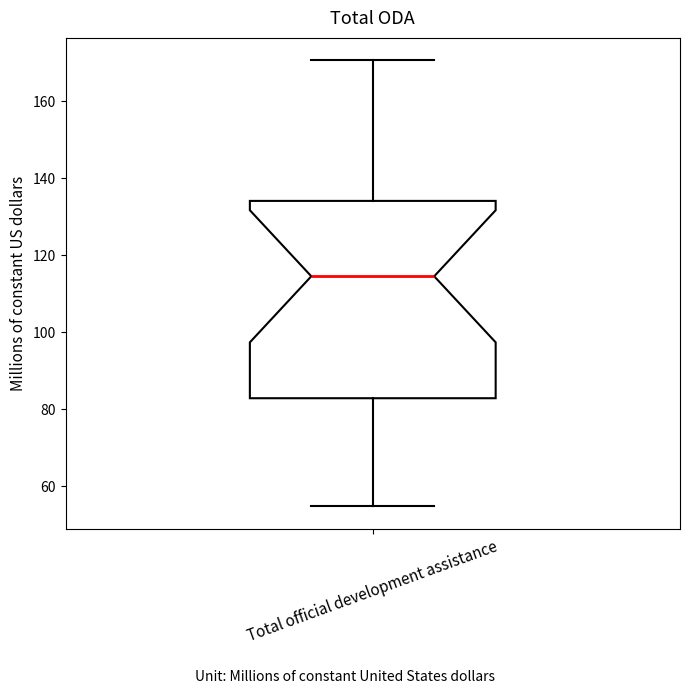

Read this box plot against the y-axis: the position of the median line, the range covered by the box, and the ends of both whiskers. The values are not printed on the chart, so give them approximately, as read against the axis.

median 114, box 82 to 134, whiskers 54 to 170